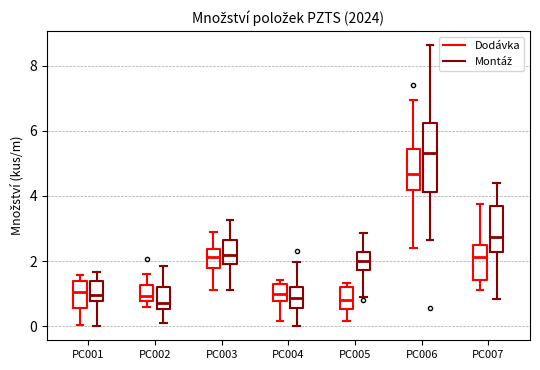

Comparing the boxes themselves (not the whiskers), which one is the tallest?

PC006 (Montáž)